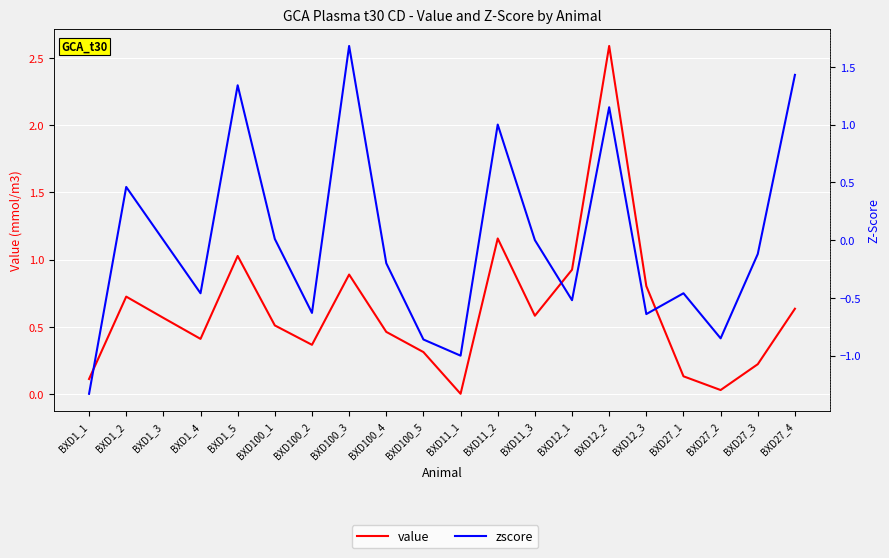

Reading left to right, transcribe all the data shown in this chart.

value: 0.1	0.7	0.6	0.4	1.0	0.5	0.4	0.9	0.5	0.3	0.0	1.2	0.6	0.9	2.6	0.8	0.1	0.0	0.2	0.6
zscore: -1.3	0.5	0.0	-0.5	1.3	0.0	-0.6	1.7	-0.2	-0.9	-1.0	1.0	0.0	-0.5	1.1	-0.6	-0.5	-0.8	-0.1	1.4